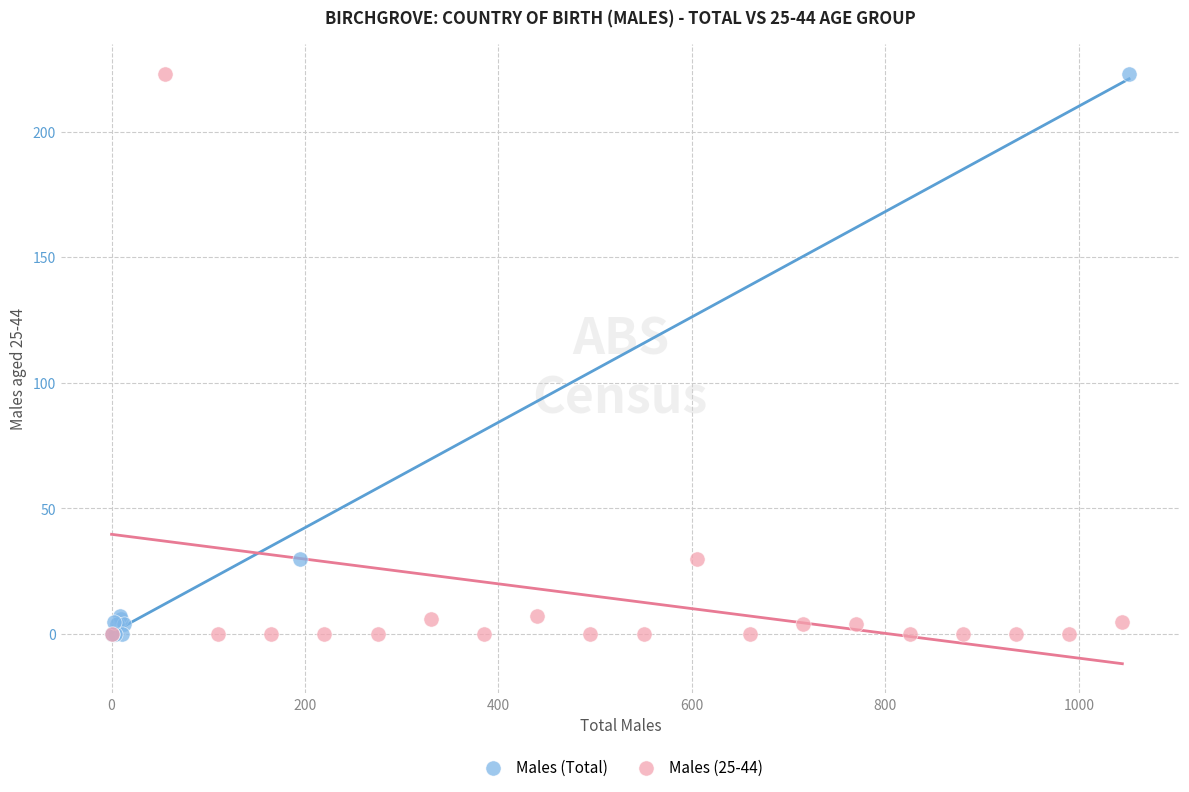

What are all the series names shown in the legend?

Males (Total), Males (25-44)